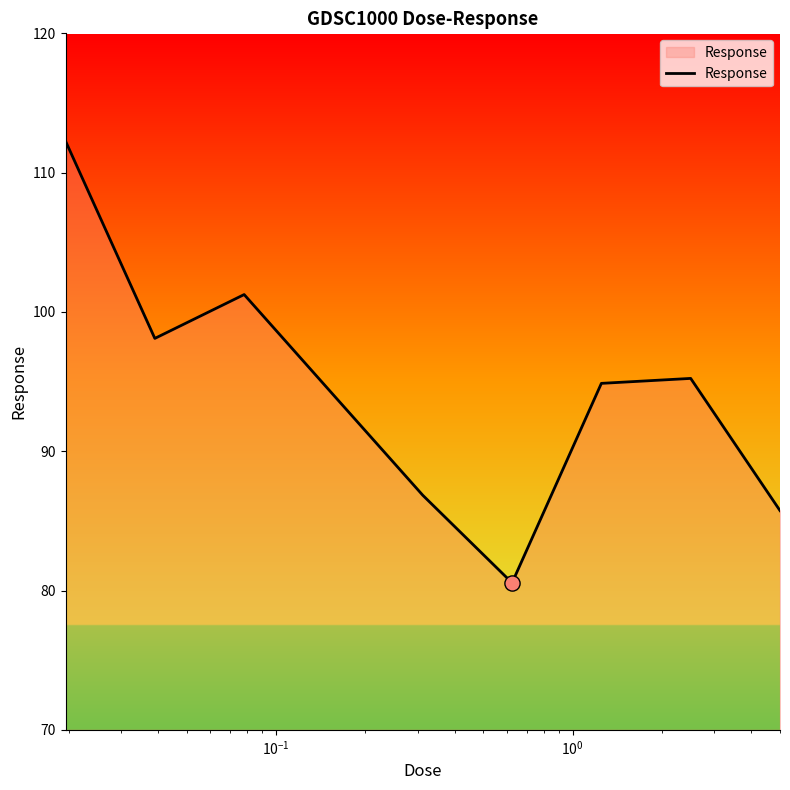

What is the minimum value shown in the chart?

80.6